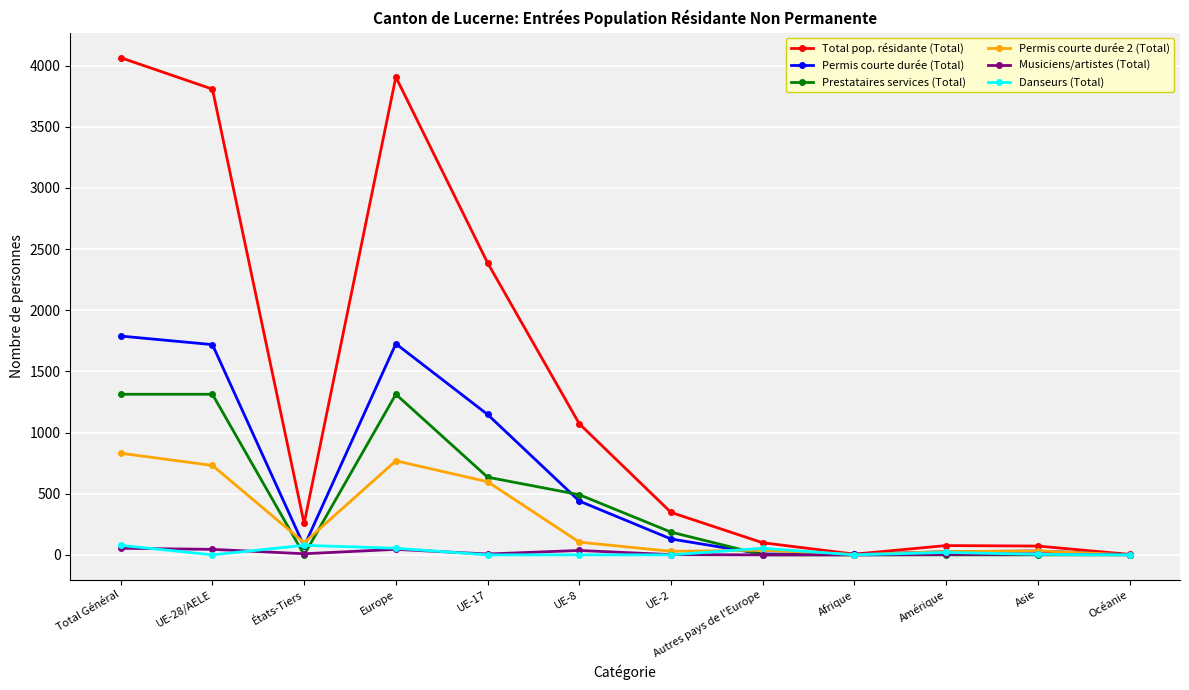

The Total pop. résidante (Total) series shows 99 at Autres pays de l'Europe. True or false?

True